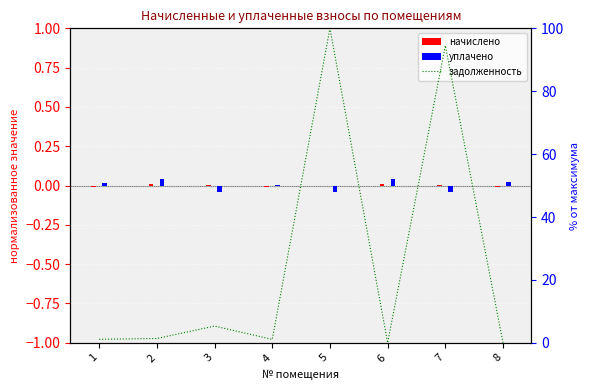

How many values are below 1?

2